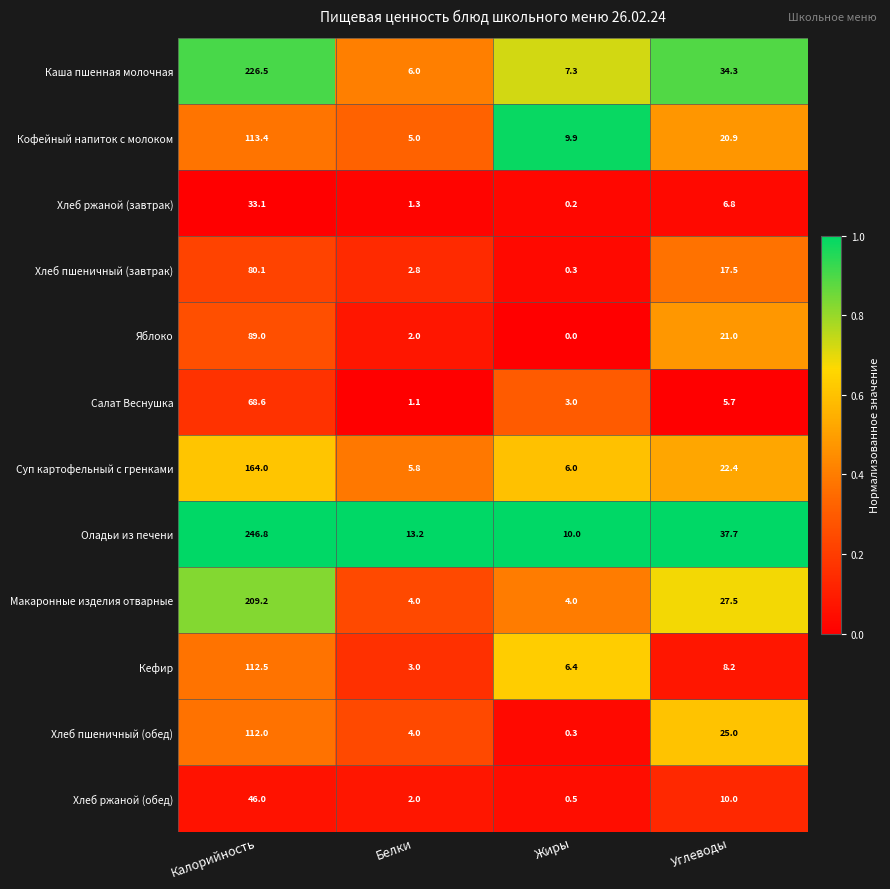

At which label is Хлеб пшеничный (завтрак) closest to 40?

Углеводы